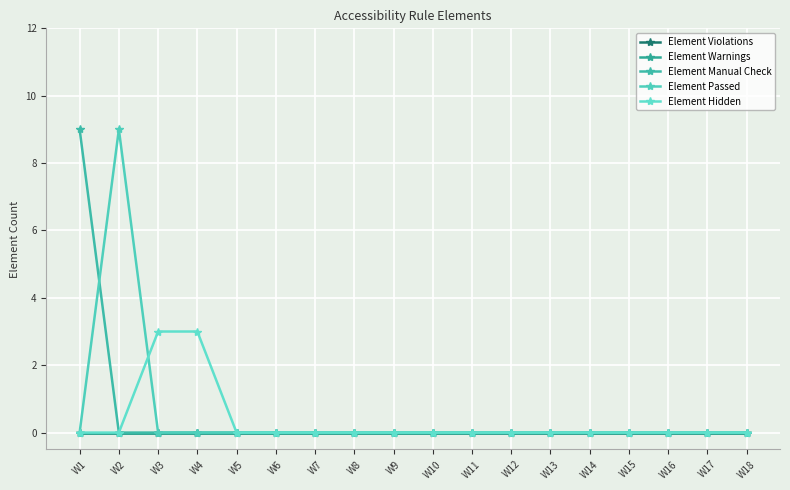

Rank the categories by Element Passed value from highest to lowest.

W2, W1, W3, W4, W5, W6, W7, W8, W9, W10, W11, W12, W13, W14, W15, W16, W17, W18